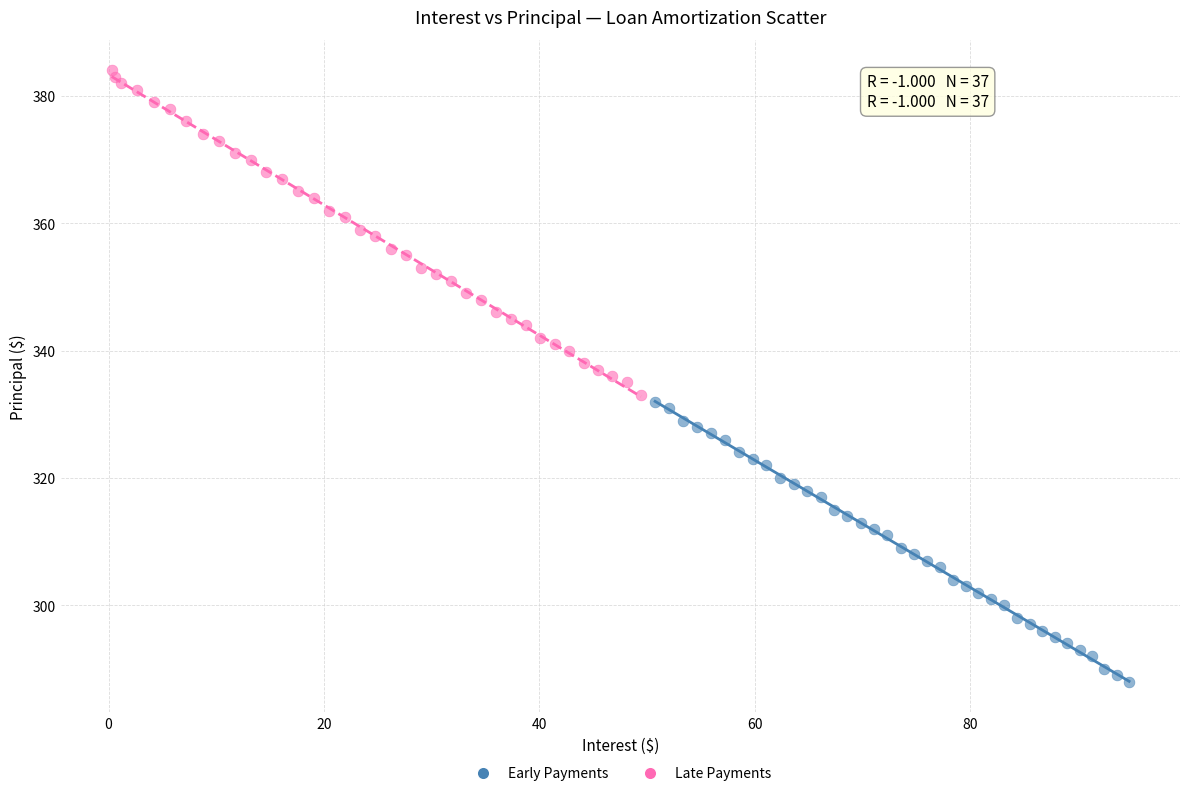

What are all the series names shown in the legend?

Early Payments, Late Payments